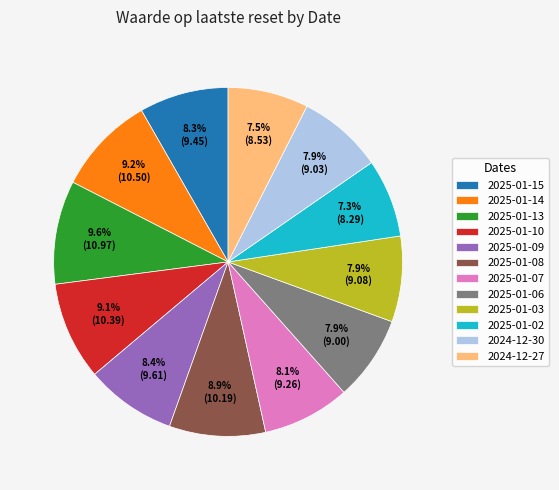

To the nearest percent, what is the average slice percentage?

8%